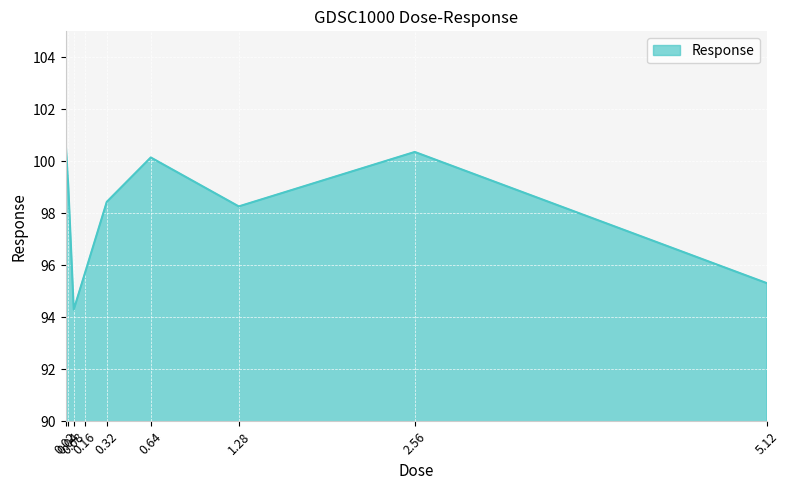

Where does the data first go above 98?

0.02